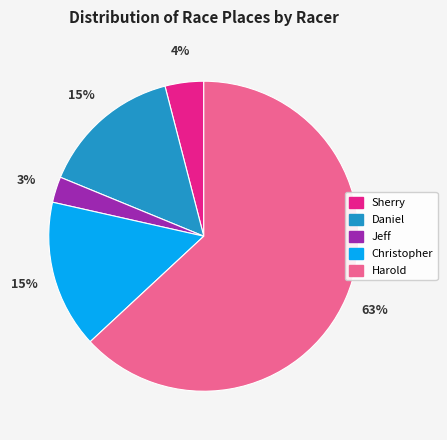

Is there any slice that represents more than half of the pie?

Yes